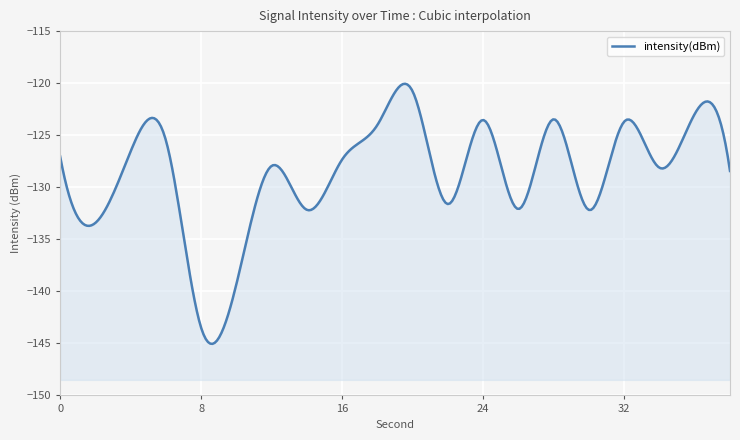

How many interior local valleys (lower than both neighbors) does the data have?

7